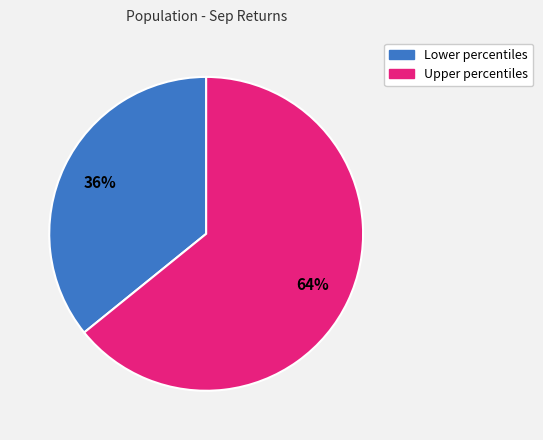

To the nearest percent, what is the average slice percentage?

50%